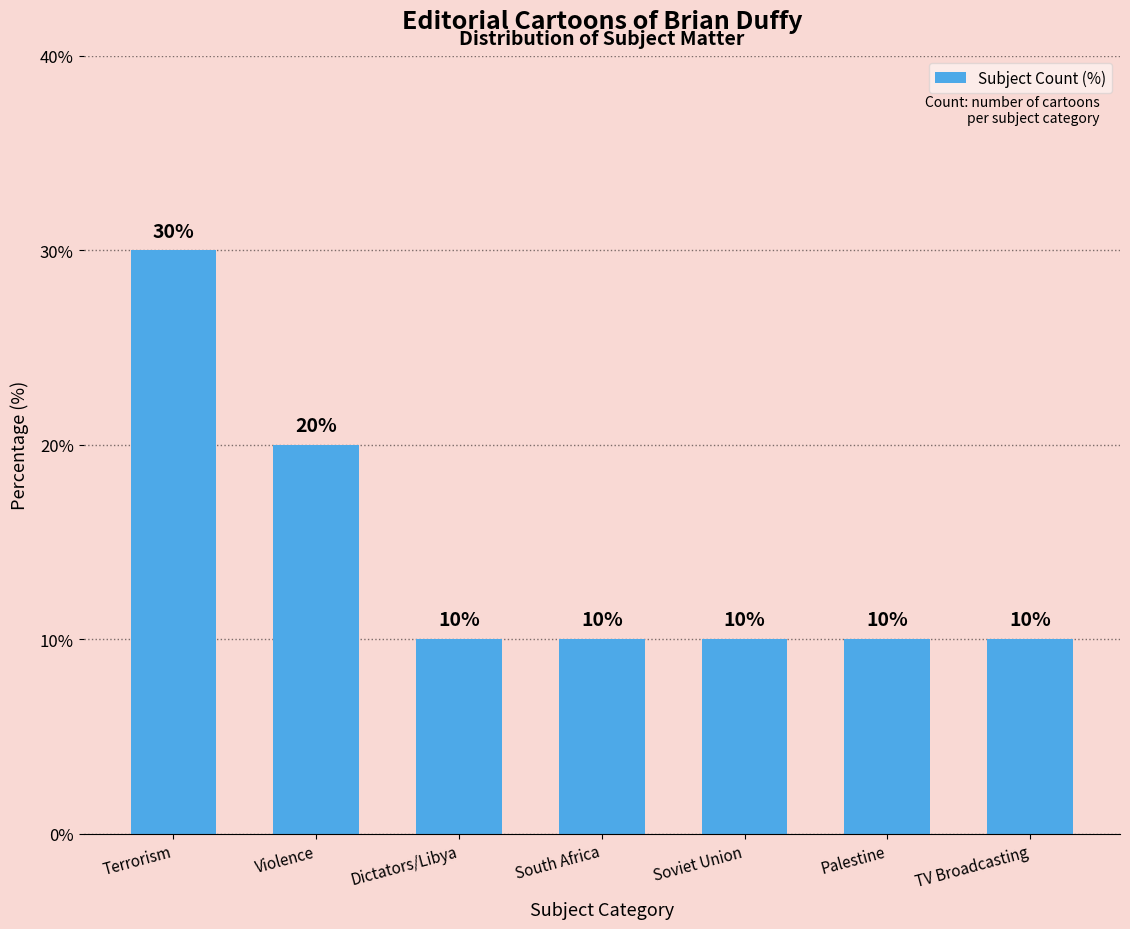

What value does the data have at South Africa, to the nearest 10?

10